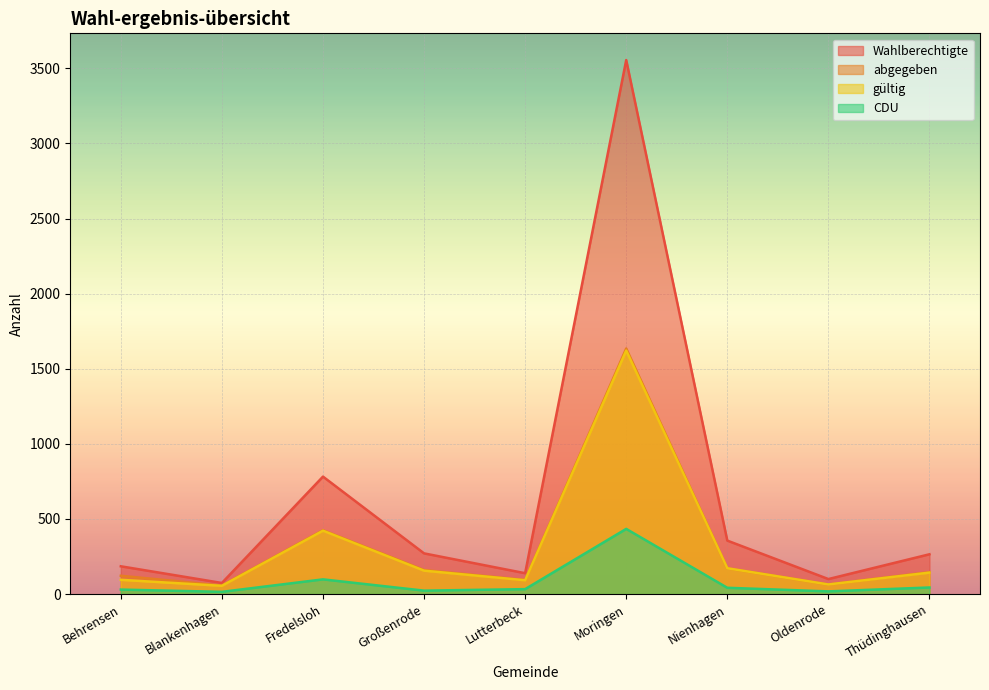

Between Großenrode and Moringen, which series saw the biggest shift?

Wahlberechtigte